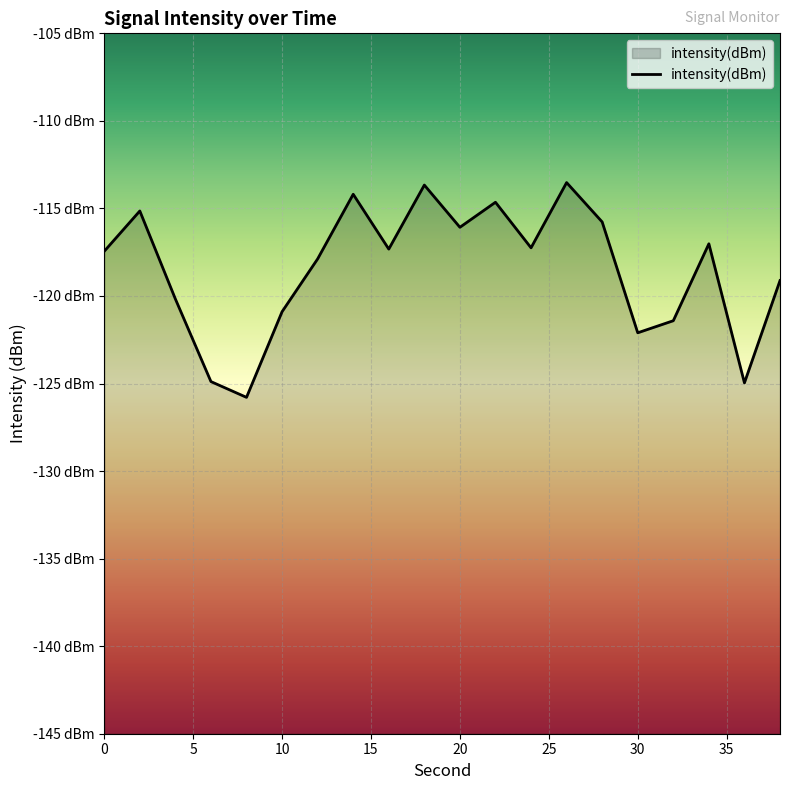

How many lines are shown in the chart?

1